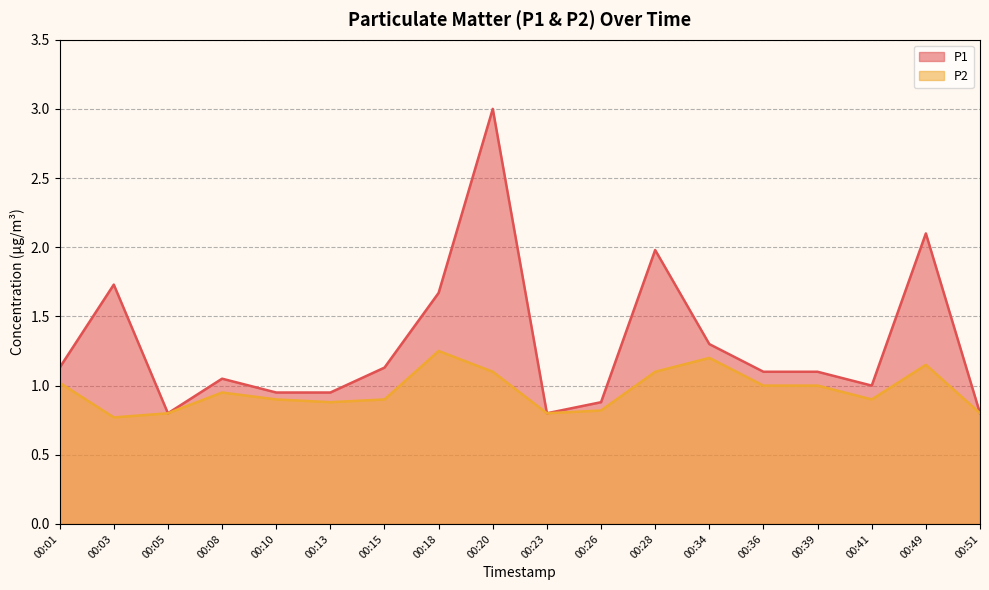

Is it true that P2 equals 1.6 at 00:08?

False